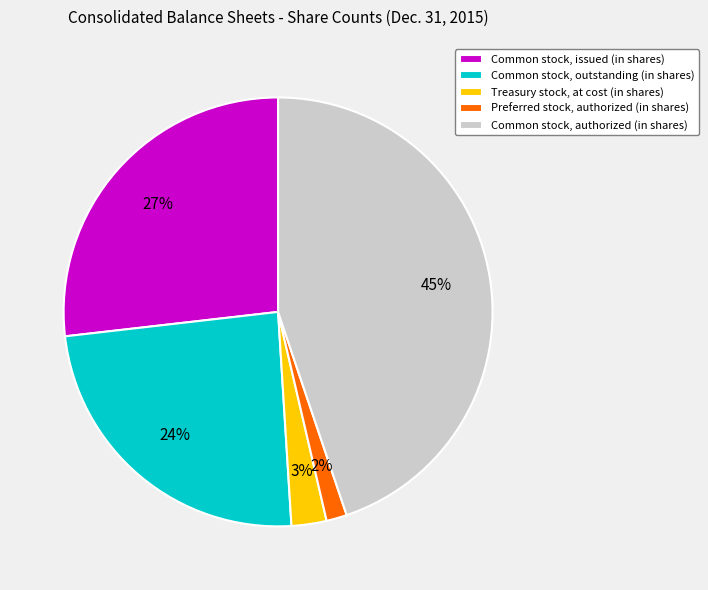

Does Preferred stock, authorized (in shares) represent more than half of the total?

No